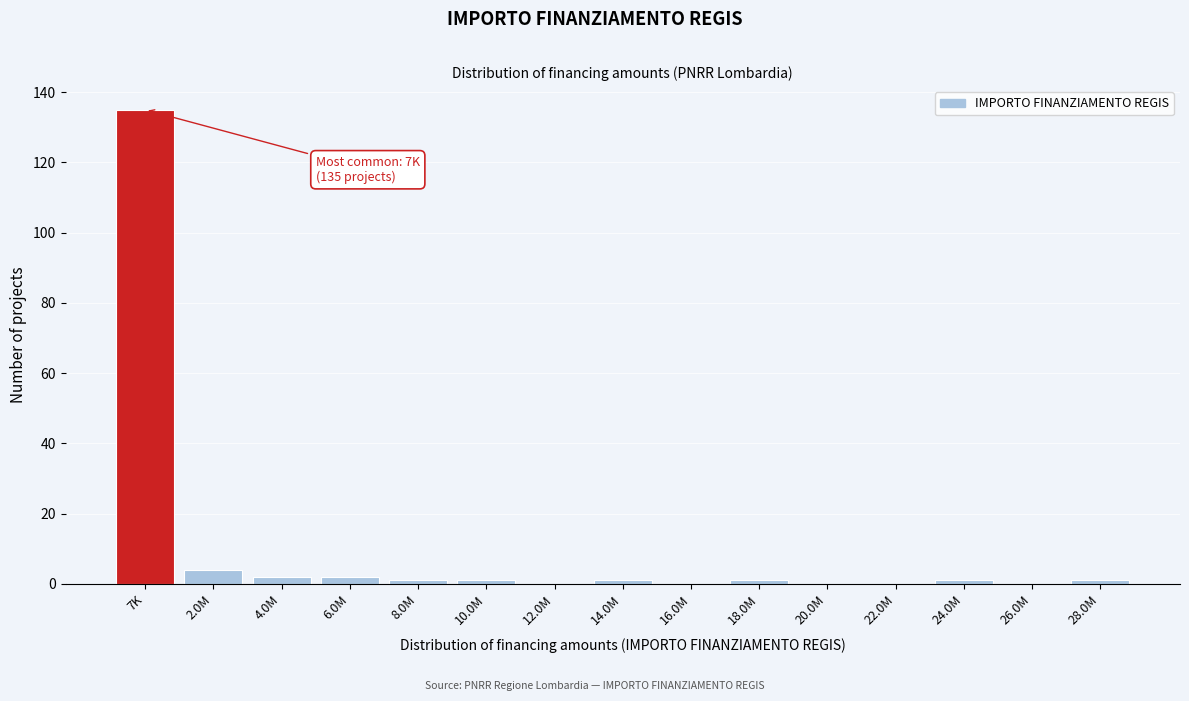

Reading left to right, transcribe all the data shown in this chart.

7K=135	2.0M=4	4.0M=2	6.0M=2	8.0M=1	10.0M=1	12.0M=0	14.0M=1	16.0M=0	18.0M=1	20.0M=0	22.0M=0	24.0M=1	26.0M=0	28.0M=1